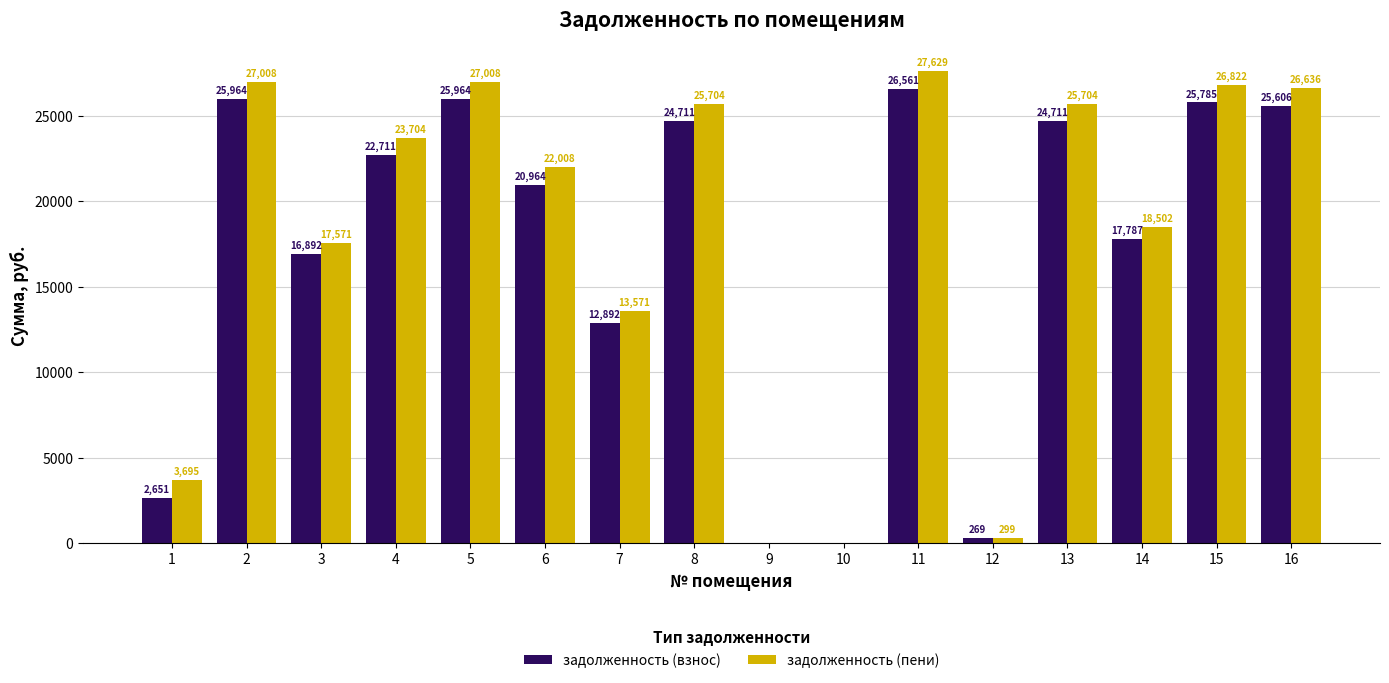

What is the maximum value shown in the chart?

27629.3